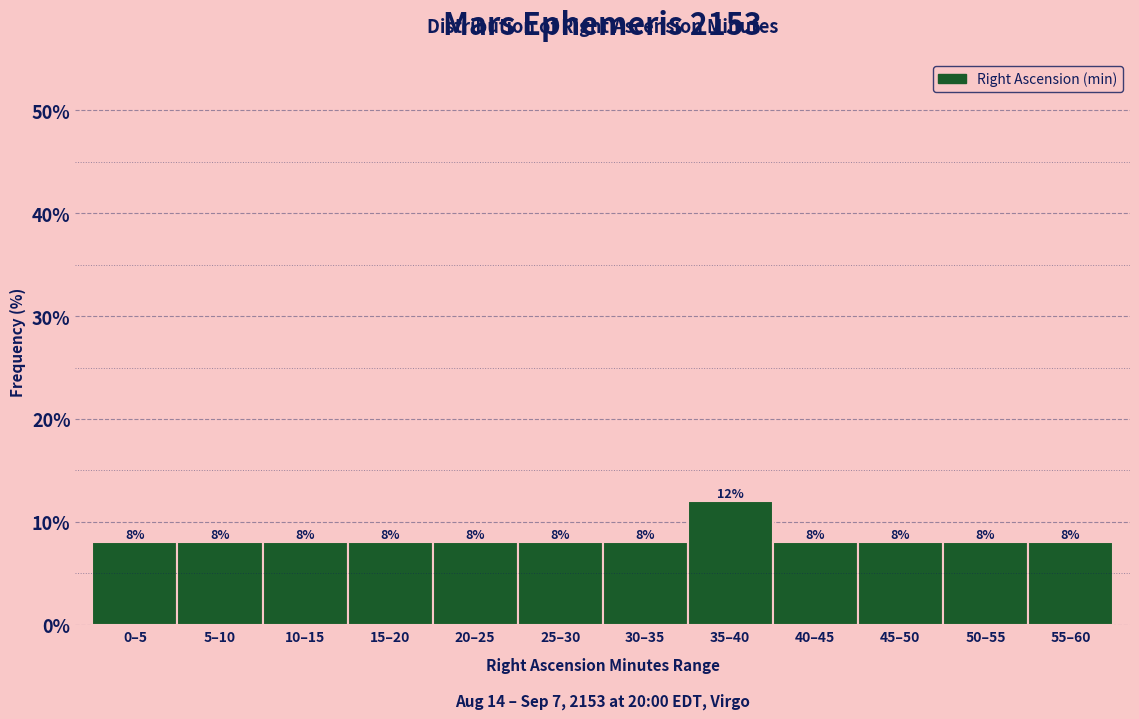

Reading left to right, list all the values displayed in this chart.

0–5=8	5–10=8	10–15=8	15–20=8	20–25=8	25–30=8	30–35=8	35–40=12	40–45=8	45–50=8	50–55=8	55–60=8